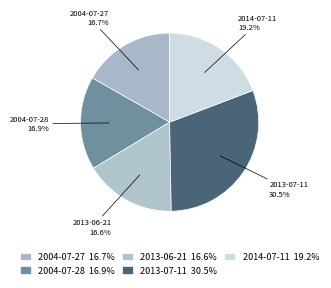

Is there a majority slice in this chart?

No